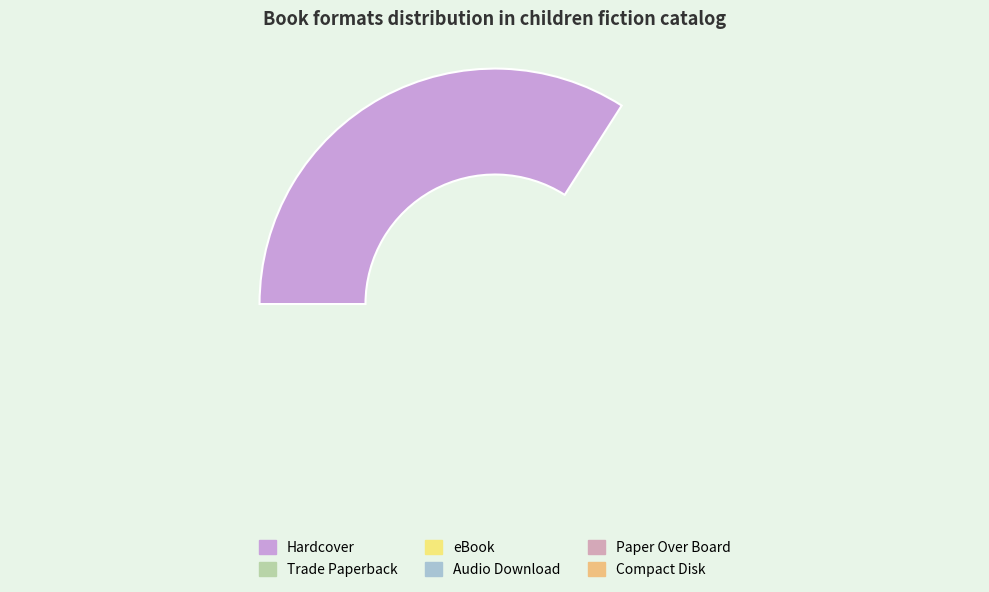

Does Audio Download account for over 50% of the chart?

No